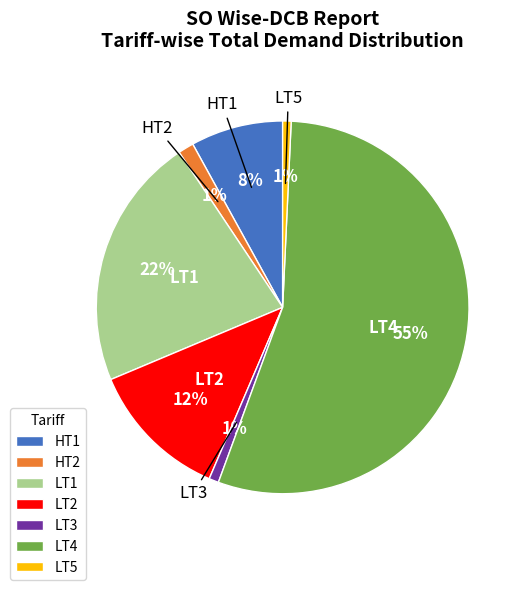

To the nearest percent, what portion does LT2 represent?

12%